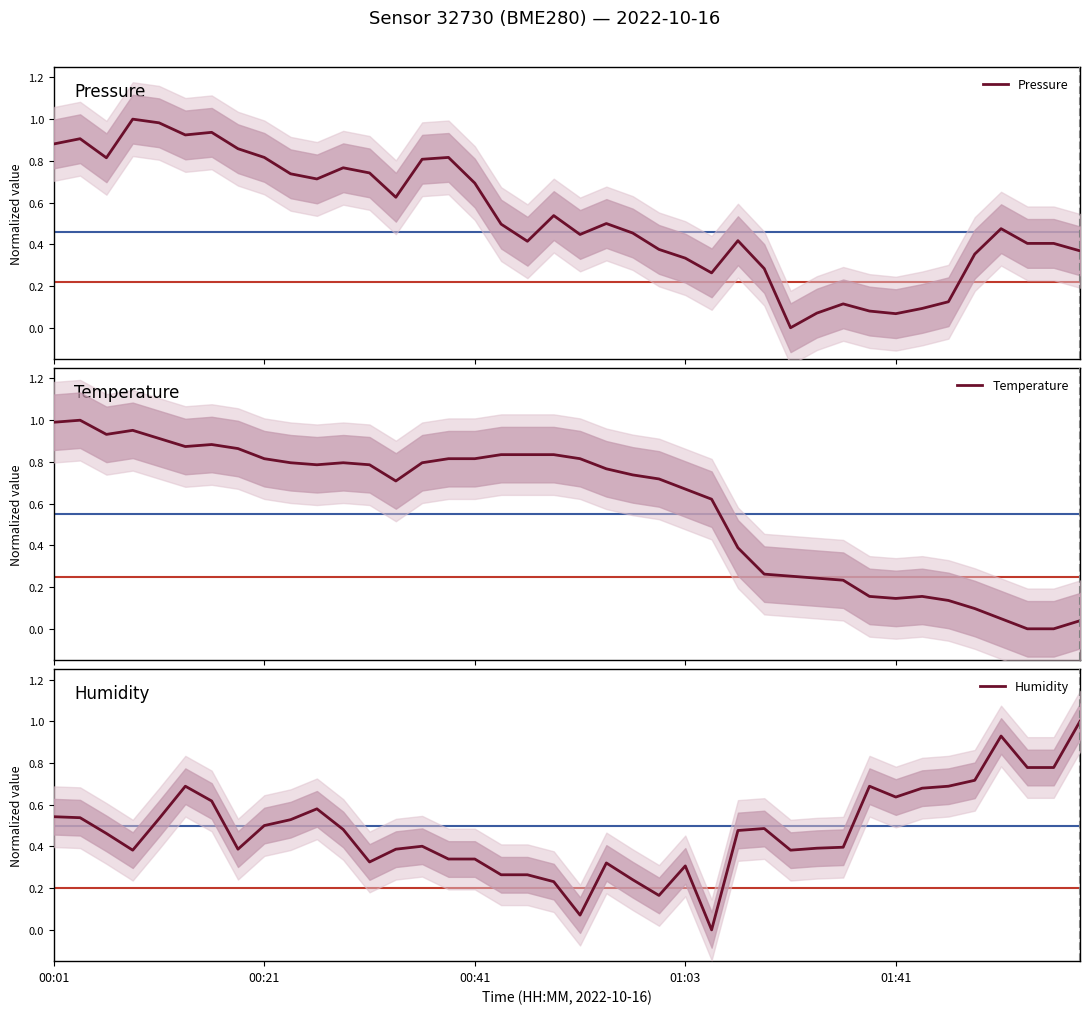

True or false: Humidity has more than 0 interior local peaks.

True